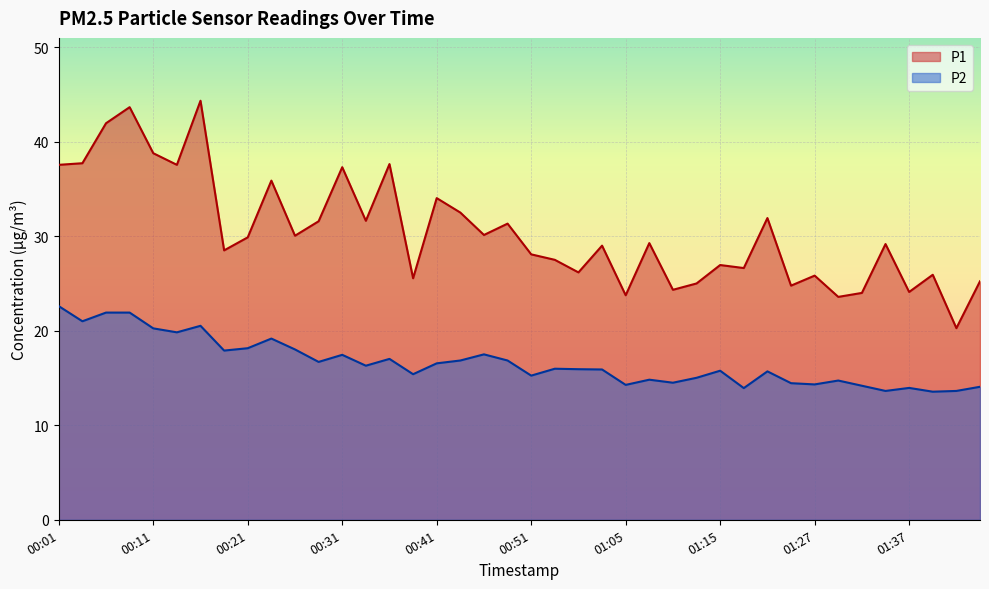

Which series has the widest spread of values?

P1